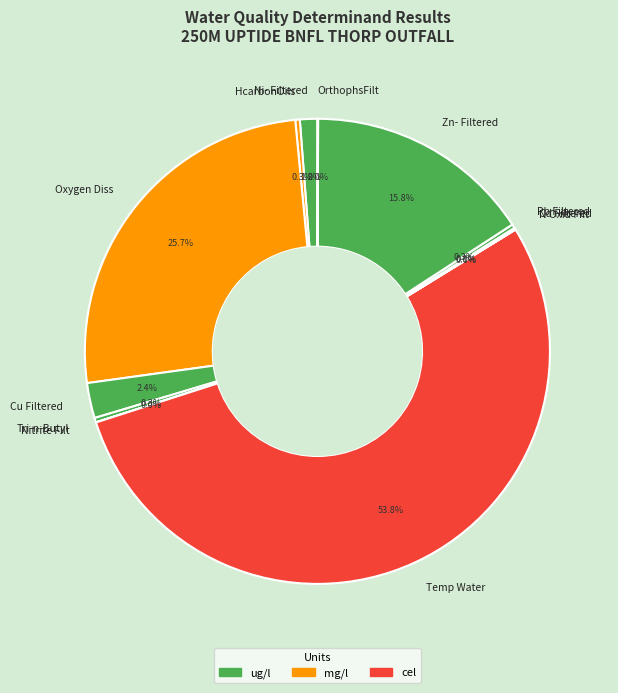

Does any single category account for the majority?

Yes